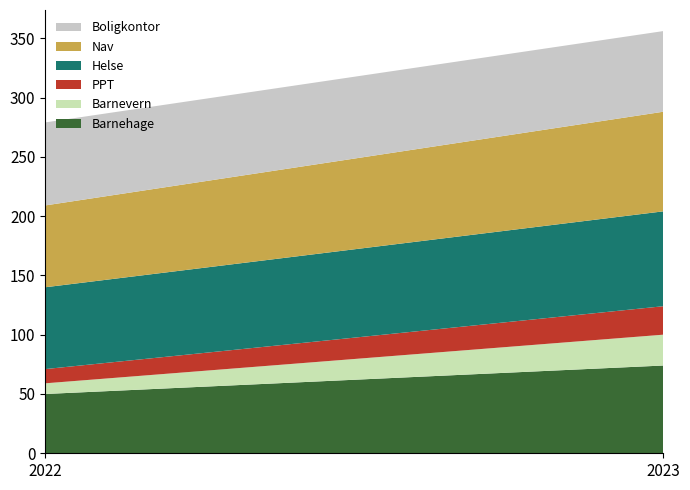

Reading right to left, list all the values displayed in this chart.

Barnehage: 2023=74	2022=50
Barnevern: 2023=26	2022=9
PPT: 2023=24	2022=12
Helse: 2023=80	2022=69
Nav: 2023=84	2022=69
Boligkontor: 2023=68	2022=70